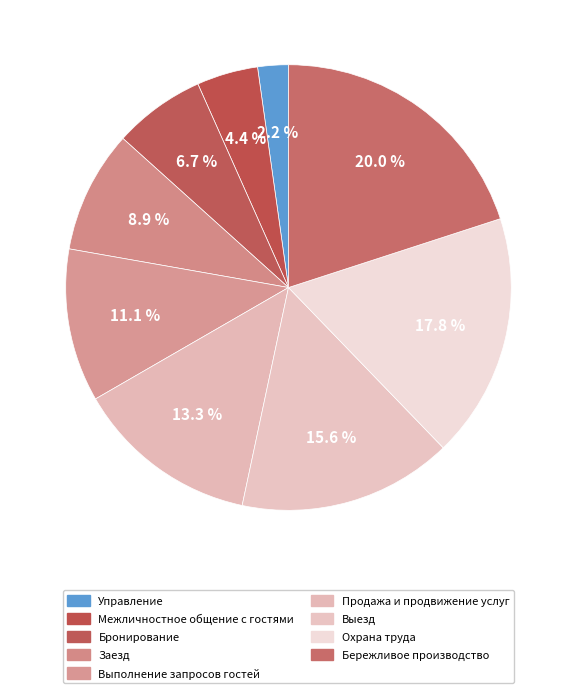

To the nearest percent, what is the difference between the Заезд and Межличностное общение с гостями slice percentages?

4%